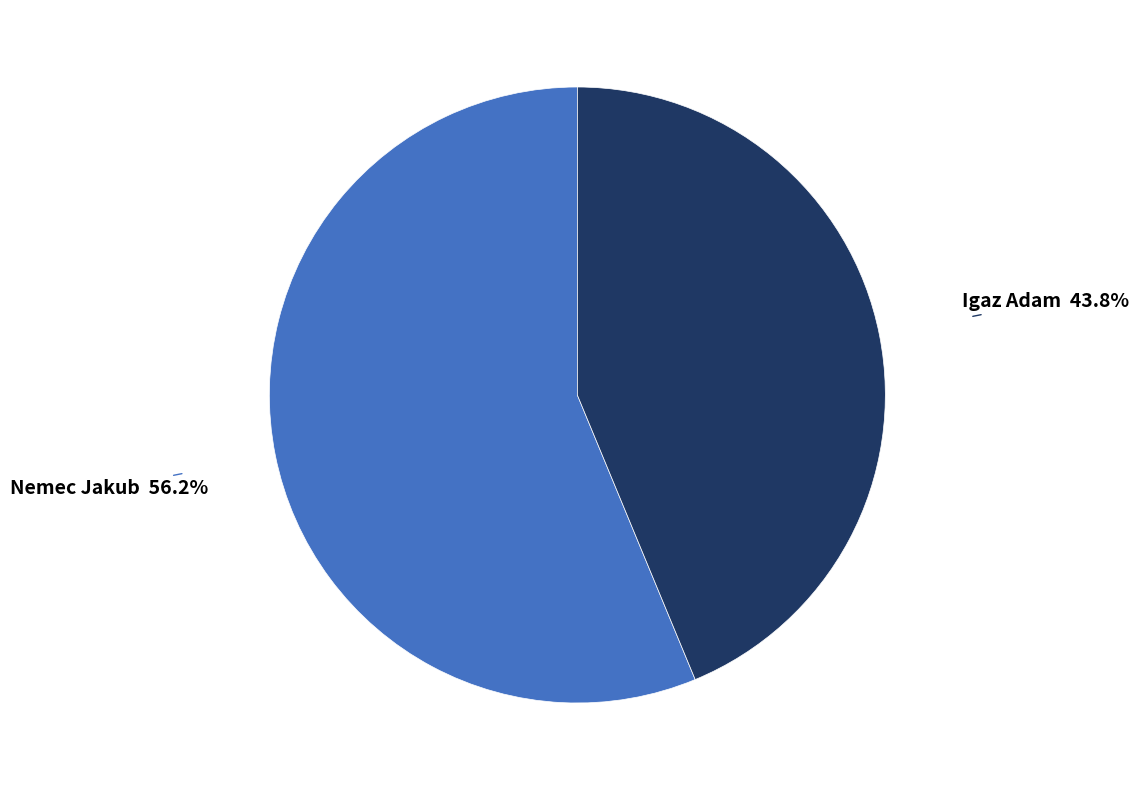

Is there a majority slice in this chart?

Yes